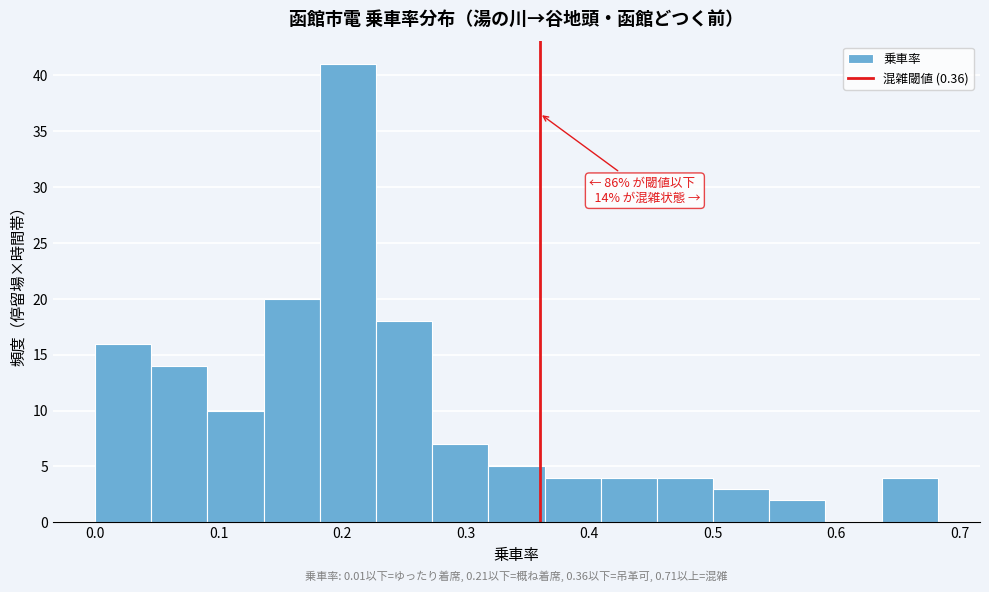

Which range on the x-axis has the tallest bar?

0.18 to 0.23